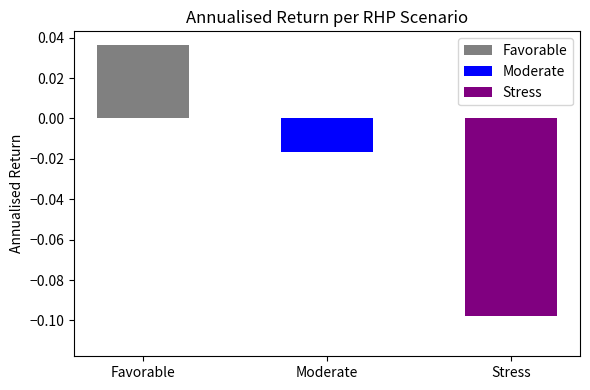

How many series are shown in this chart?

3